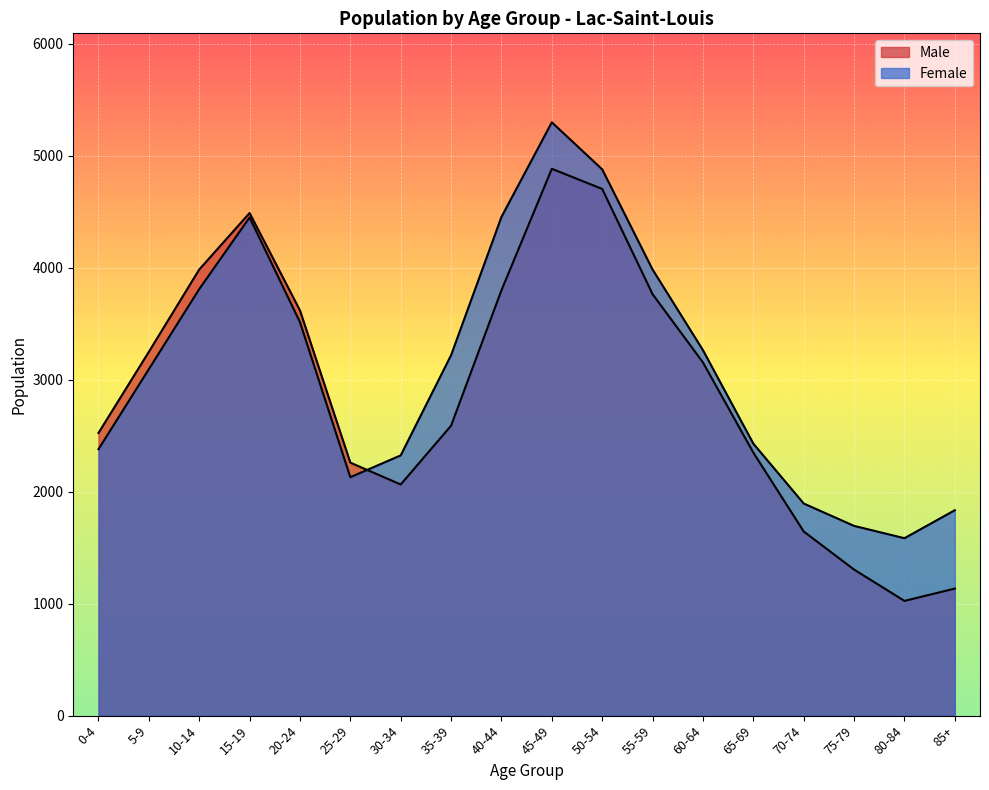

What is the spread (max minus min) of values at 20-24?

105